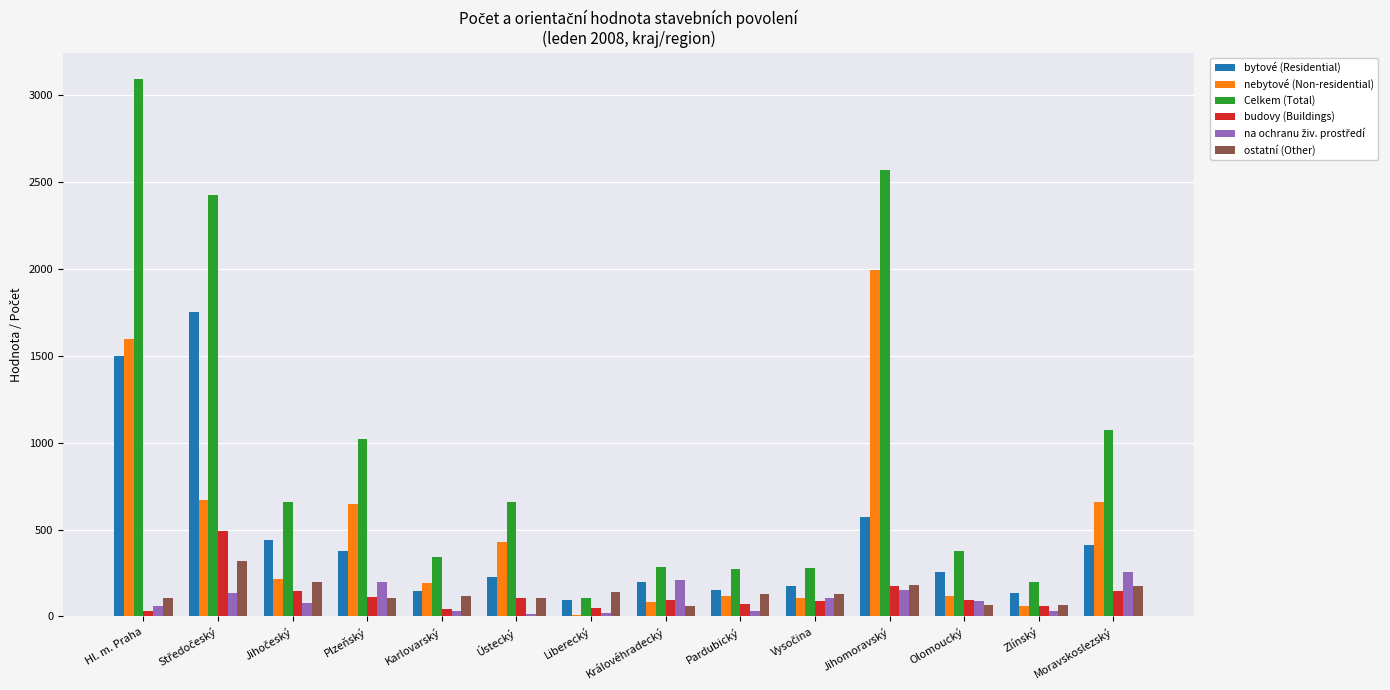

How many groups of bars are there?

14